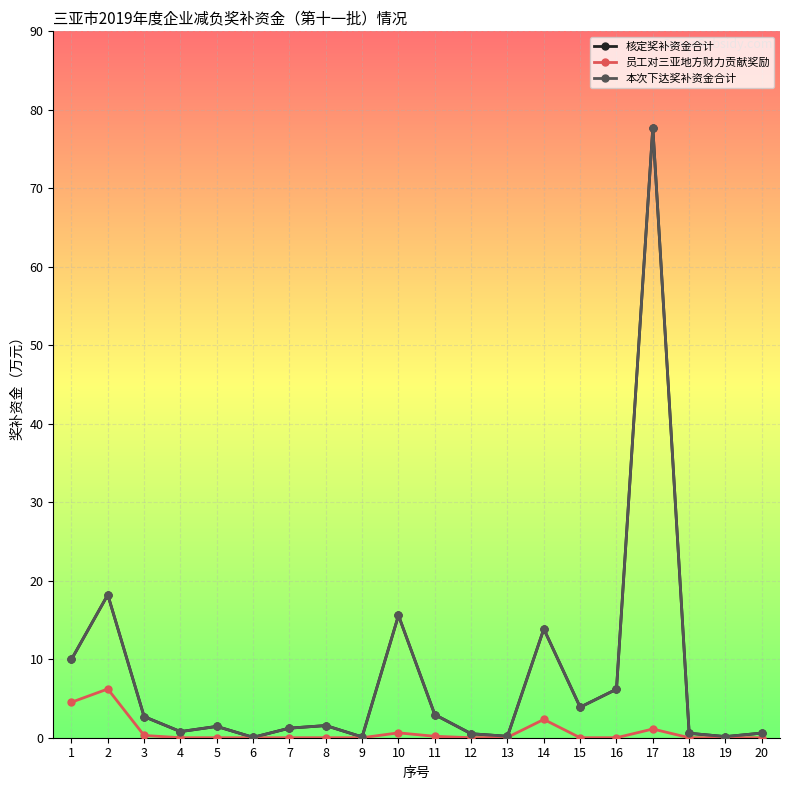

The 员工对三亚地方财力贡献奖励 series shows 3.0 at 9. True or false?

False